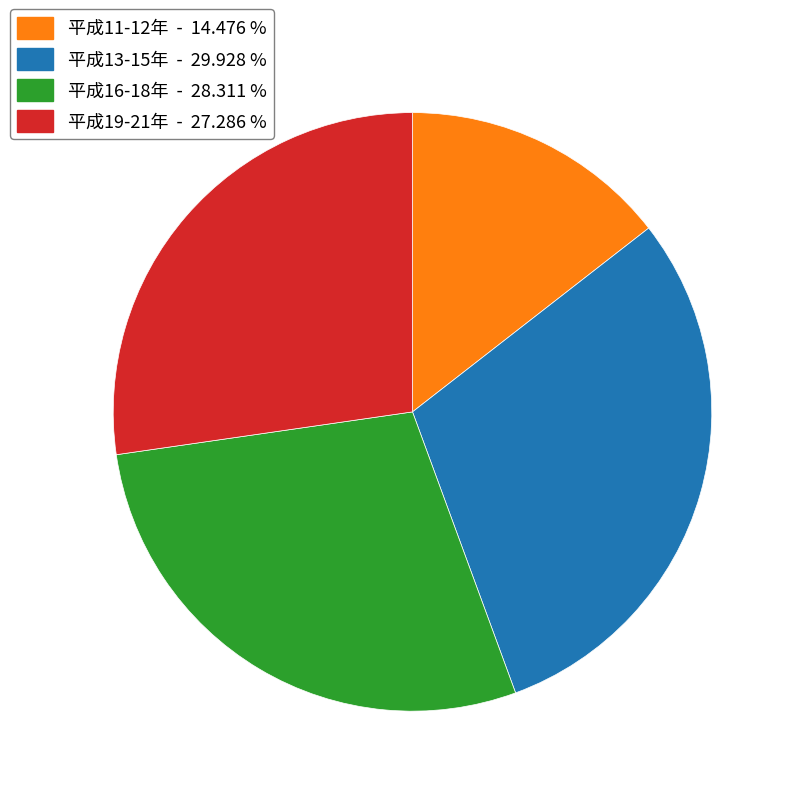

Is there a majority slice in this chart?

No